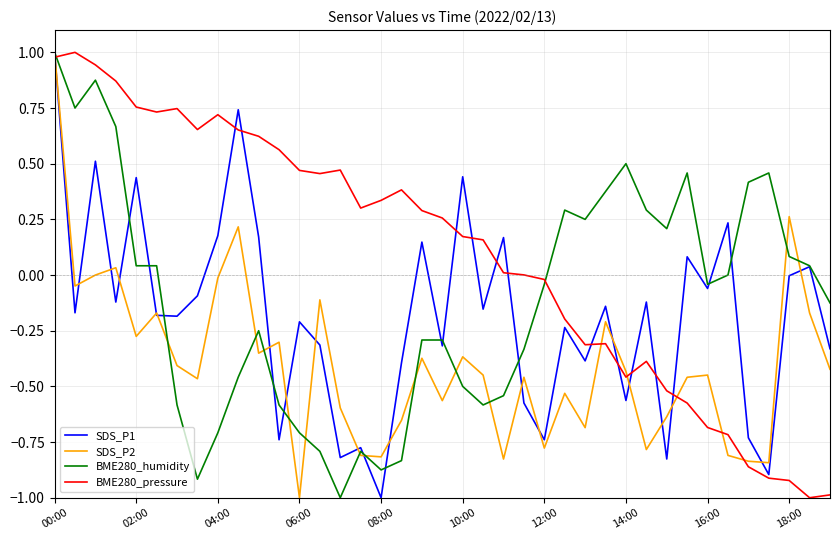

In SDS_P1, how many points are lower than both neighbors (excluding endpoints)?

14